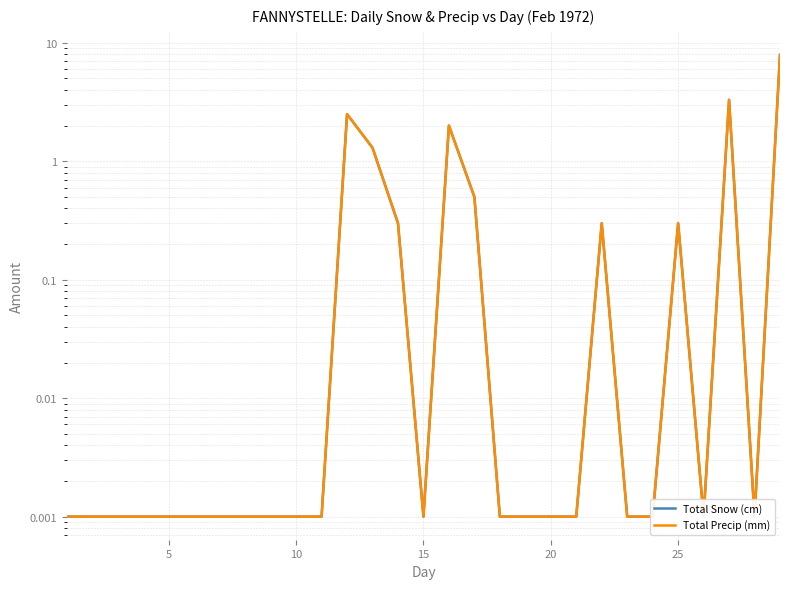

At how many categories does at least one series exceed 7?

1